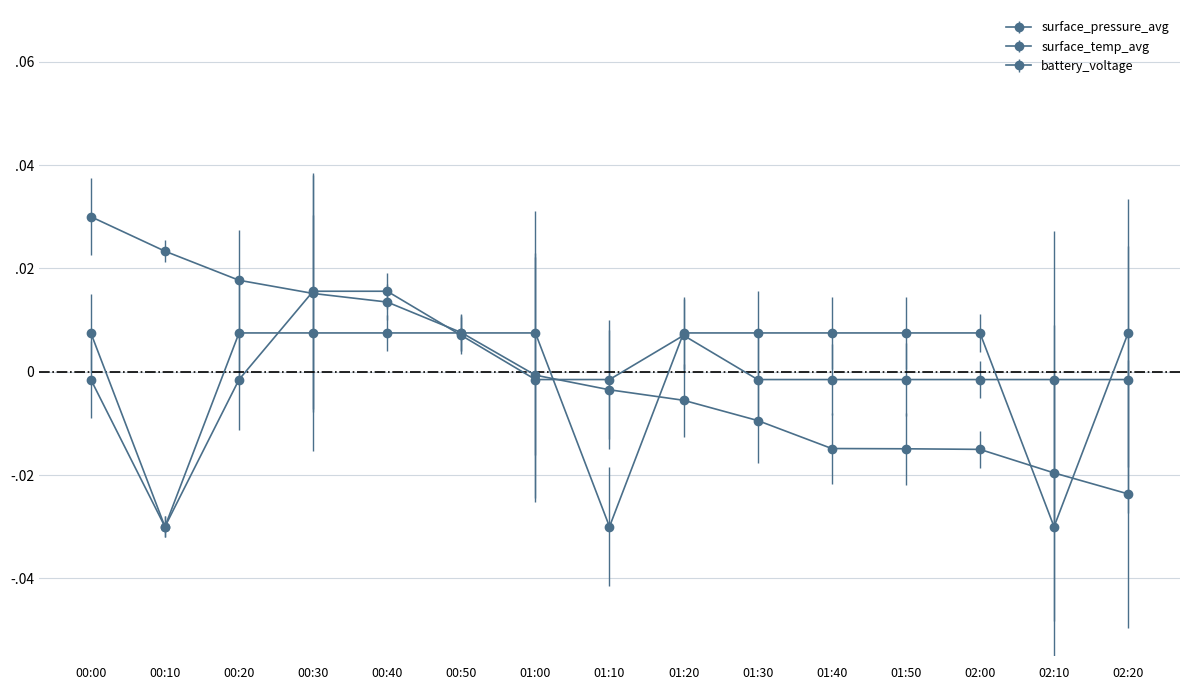

After their last crossing, which series has the higher values: battery_voltage or surface_pressure_avg?

battery_voltage